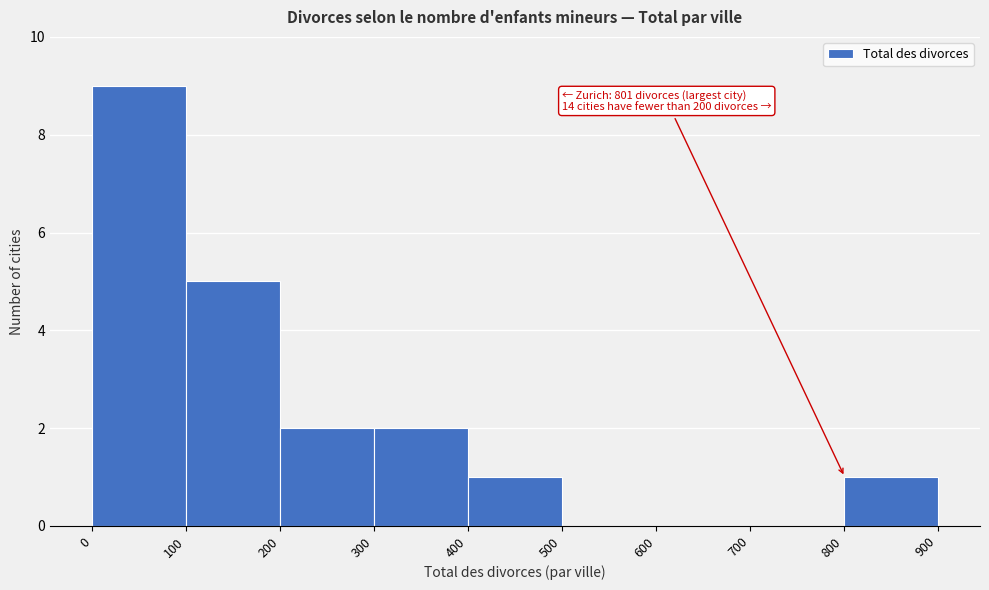

Over which range of the x-axis is the bar tallest?

0 to 100